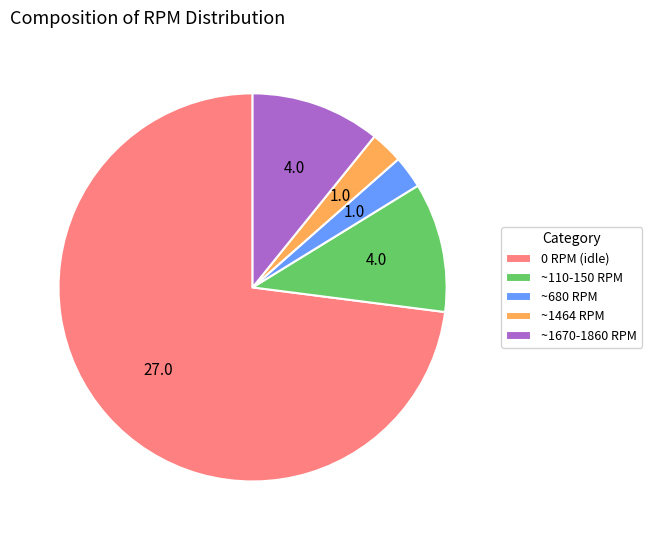

Which has a higher value, ~110-150 RPM or 0 RPM (idle)?

0 RPM (idle)